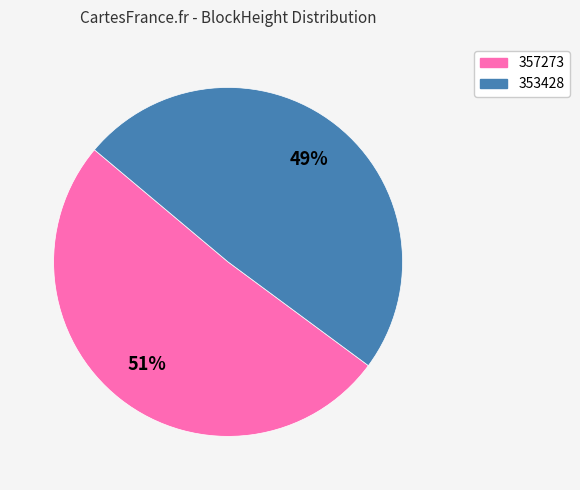

The 357273 slice represents 51% of the pie. True or false?

True